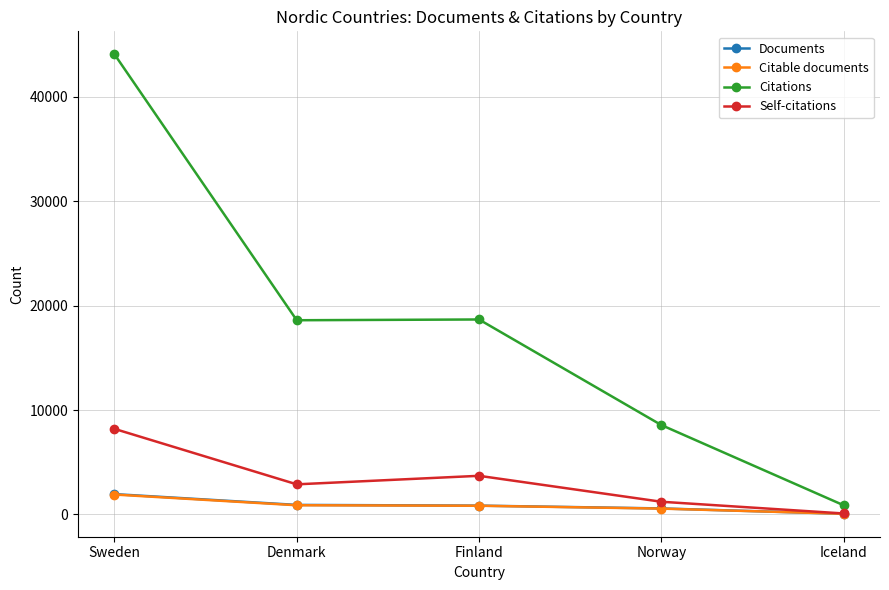

Where is Self-citations nearest to the value 4141?

Finland